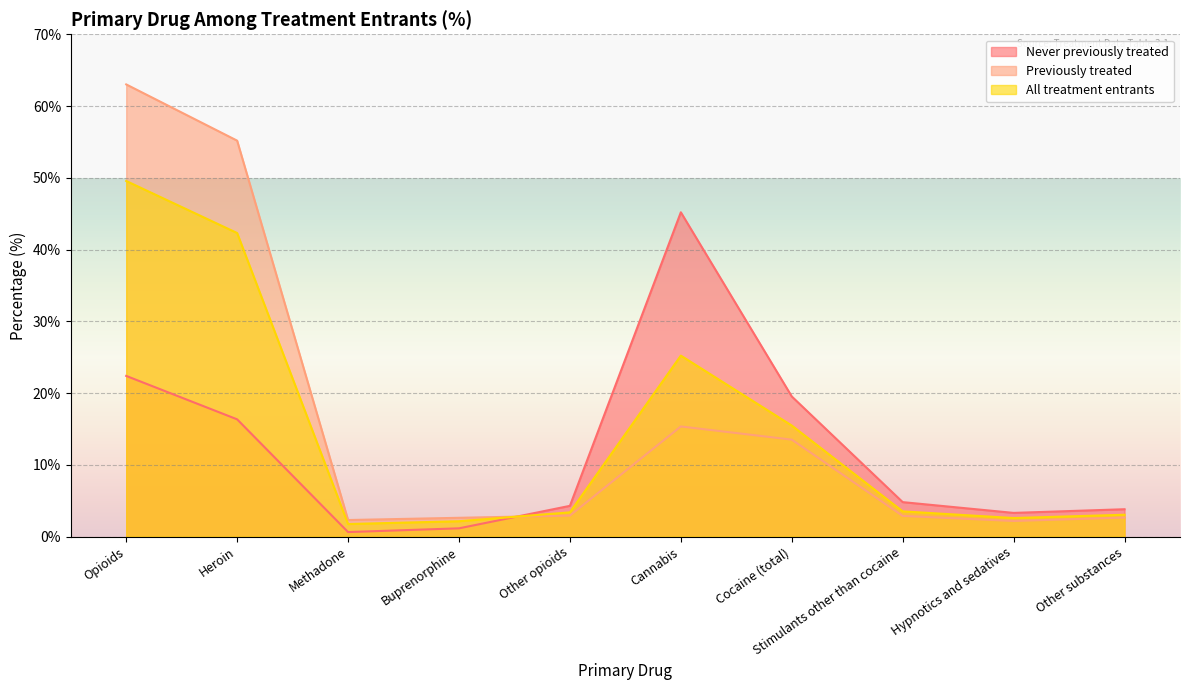

Reading left to right, transcribe all the data shown in this chart.

Never previously treated: Opioids=22.4	Heroin=16.3	Methadone=0.6	Buprenorphine=1.1	Other opioids=4.3	Cannabis=45.2	Cocaine (total)=19.5	Stimulants other than cocaine=4.8	Hypnotics and sedatives=3.3	Other substances=3.8
Previously treated: Opioids=63.0	Heroin=55.2	Methadone=2.3	Buprenorphine=2.6	Other opioids=2.9	Cannabis=15.3	Cocaine (total)=13.5	Stimulants other than cocaine=2.9	Hypnotics and sedatives=2.2	Other substances=2.6
All treatment entrants: Opioids=49.6	Heroin=42.3	Methadone=1.7	Buprenorphine=2.1	Other opioids=3.4	Cannabis=25.2	Cocaine (total)=15.5	Stimulants other than cocaine=3.5	Hypnotics and sedatives=2.6	Other substances=3.0